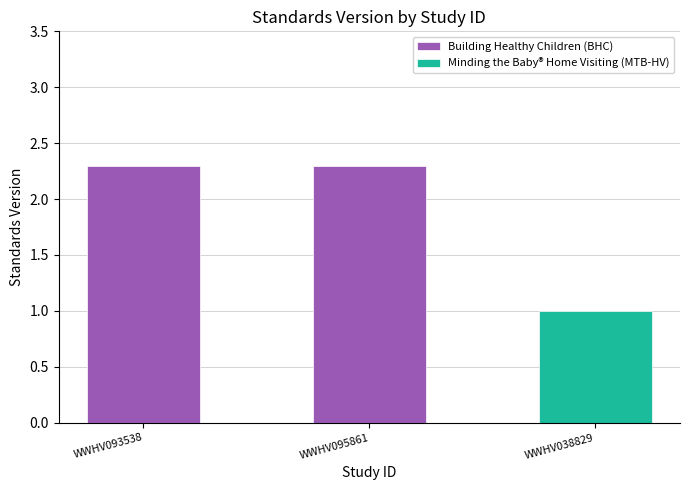

The value at WWHV093538 is 3.5. True or false?

False